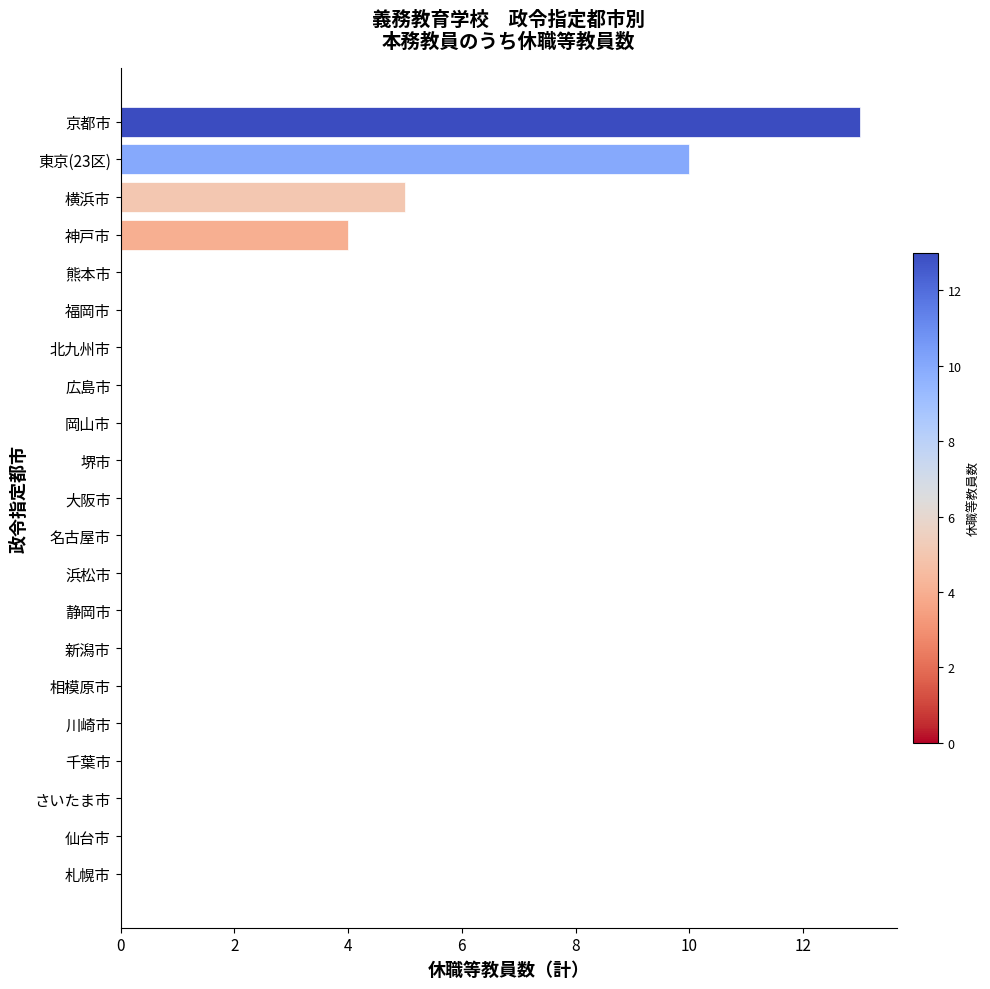

Reading bottom to top, what are all the values shown in this chart?

札幌市=0	仙台市=0	さいたま市=0	千葉市=0	川崎市=0	相模原市=0	新潟市=0	静岡市=0	浜松市=0	名古屋市=0	大阪市=0	堺市=0	岡山市=0	広島市=0	北九州市=0	福岡市=0	熊本市=0	神戸市=4	横浜市=5	東京(23区)=10	京都市=13